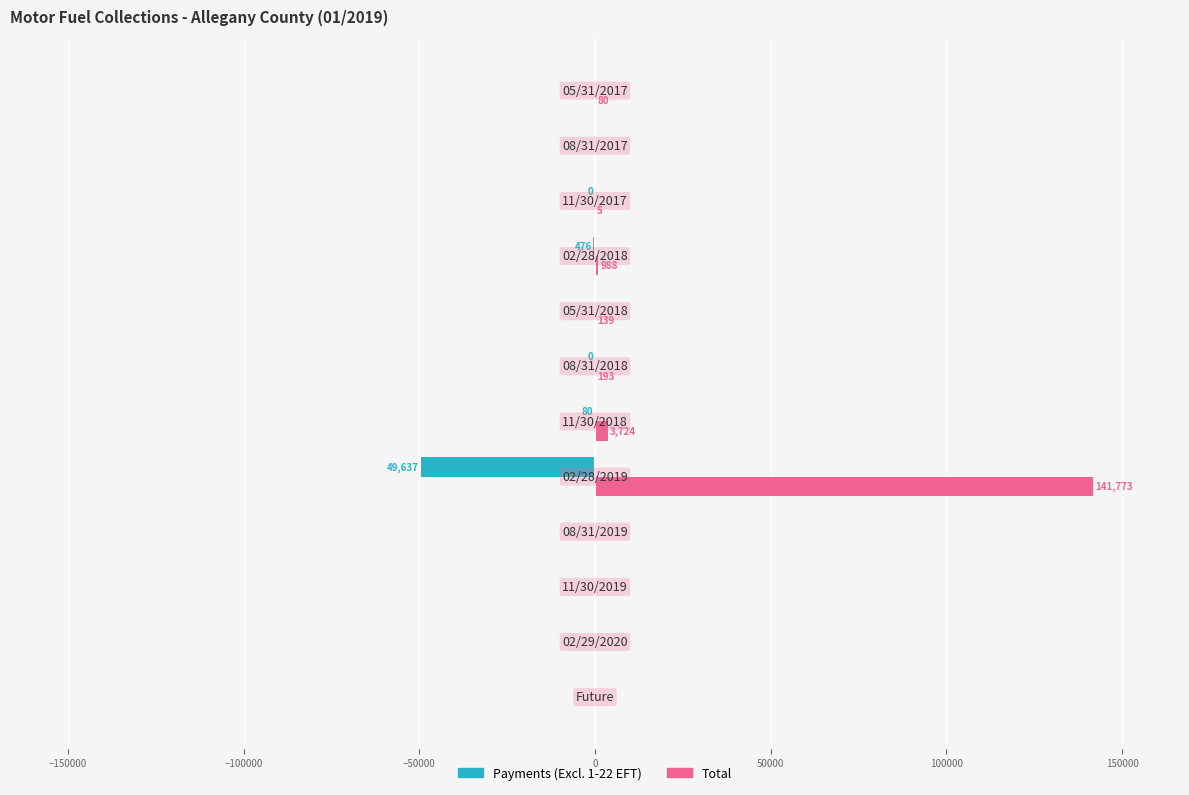

What is the greatest value displayed?

141772.6